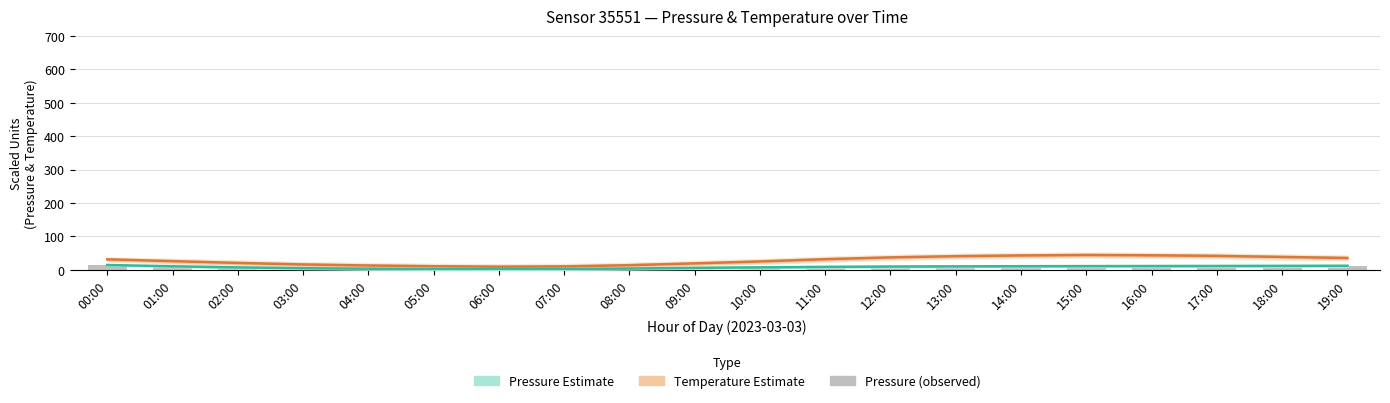

At 04:00, list the series in order from smallest to largest.

Pressure (observed), Estimate (pressure), Estimate (temperature)